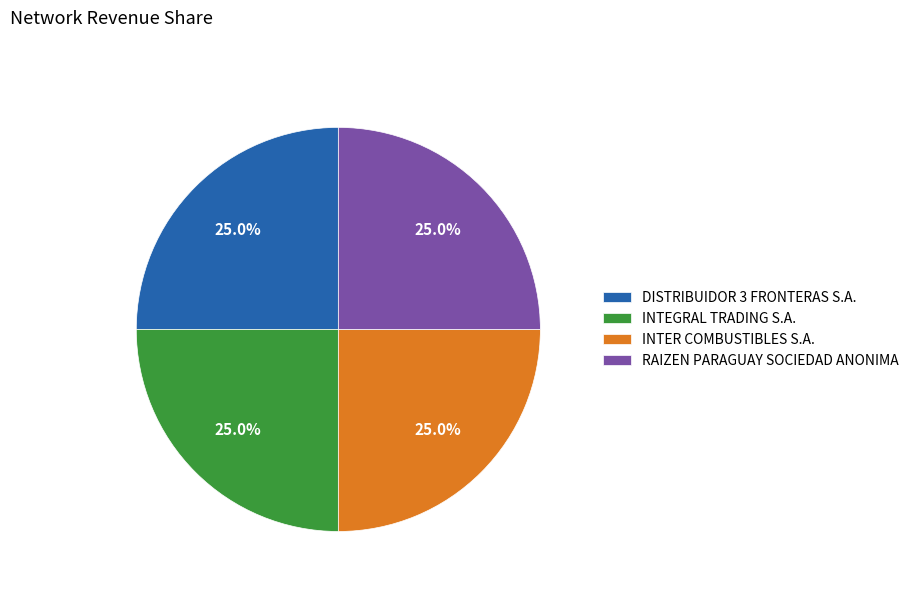

Approximately how many times larger is the value at INTEGRAL TRADING S.A. compared to DISTRIBUIDOR 3 FRONTERAS S.A.?

1.0